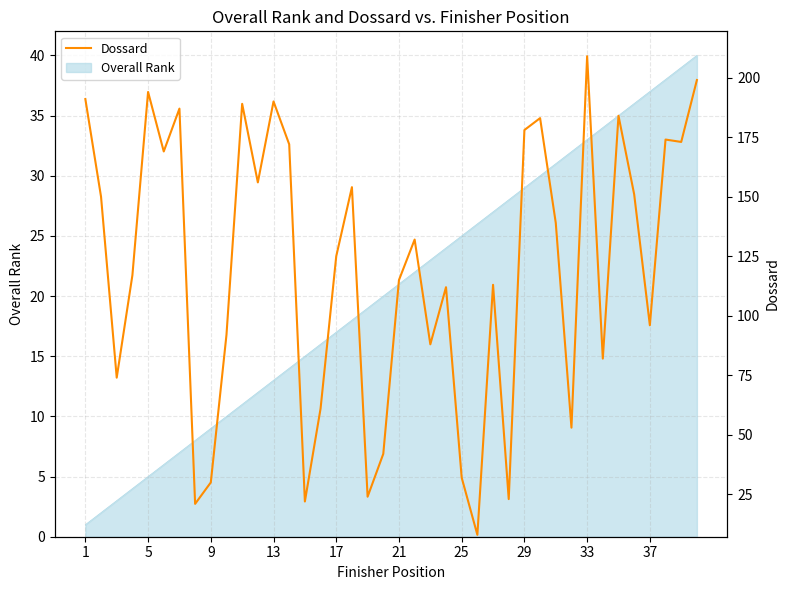

Is it true that the value at 5 is 303?

False